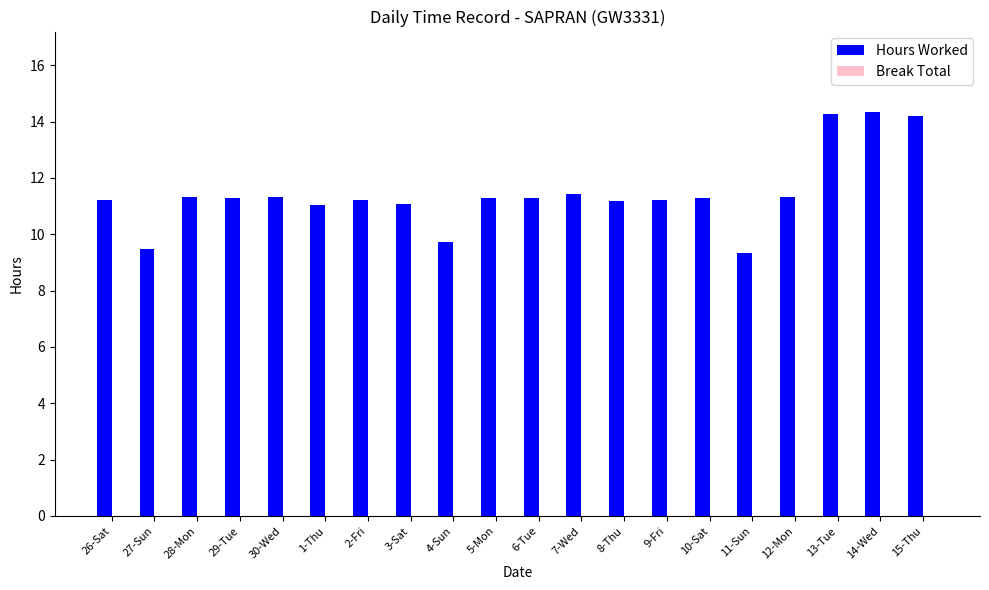

What is the smallest value displayed?

9.3